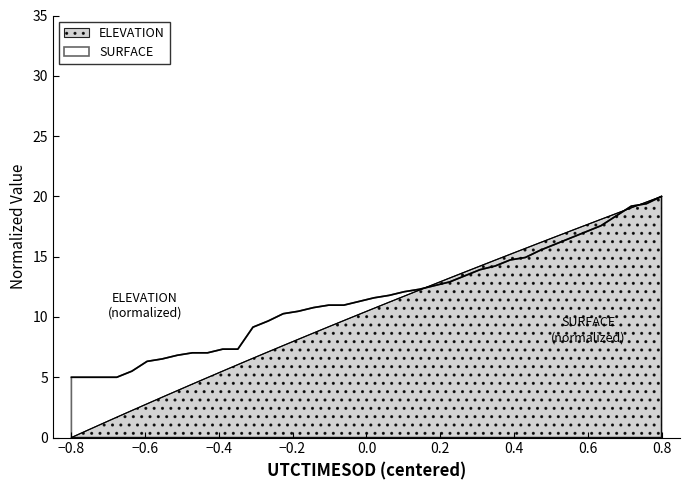

How many lines are shown in the chart?

2